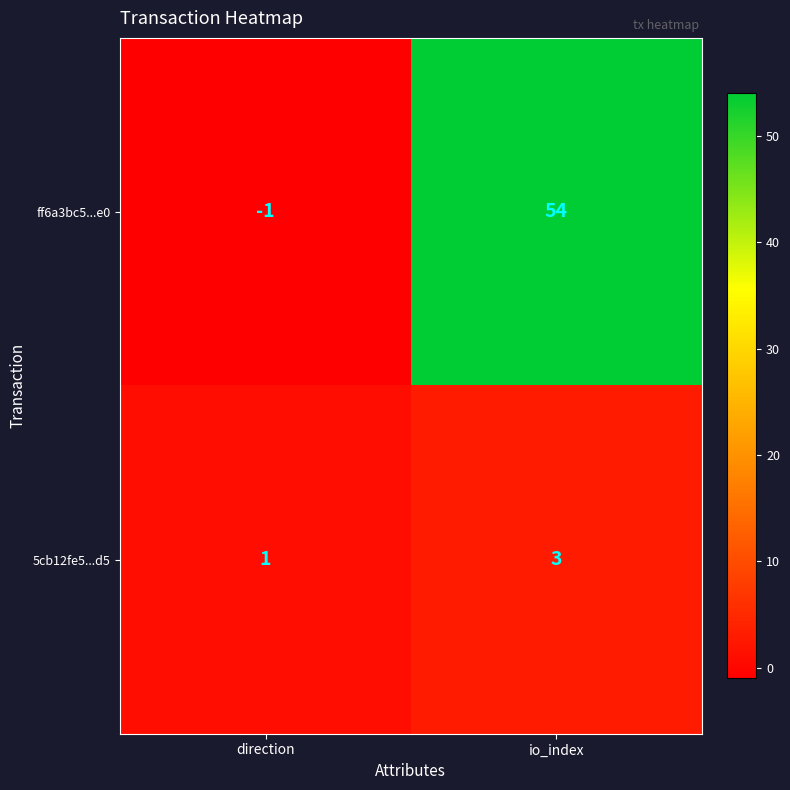

List the series in order of their overall mean, highest first.

ff6a3bc5...e0, 5cb12fe5...d5